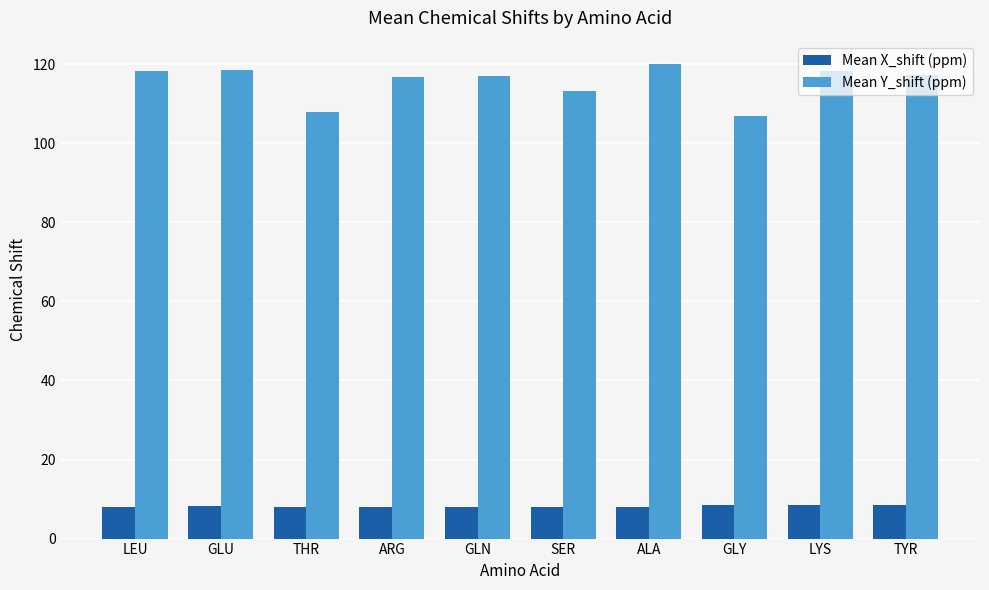

Which series has the widest spread of values?

Mean Y_shift (ppm)